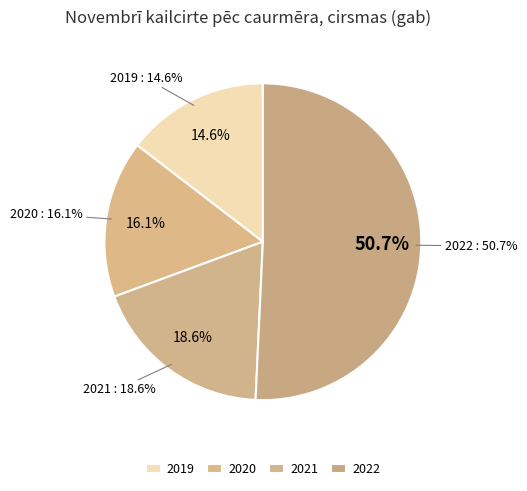

Do 2022 and 2019 together represent more than half of the pie?

Yes